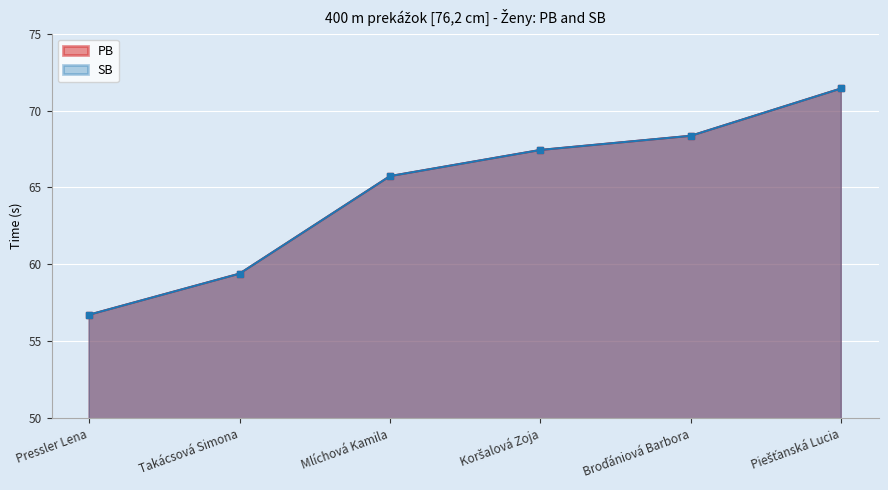

True or false: PB and SB cross at least once.

False